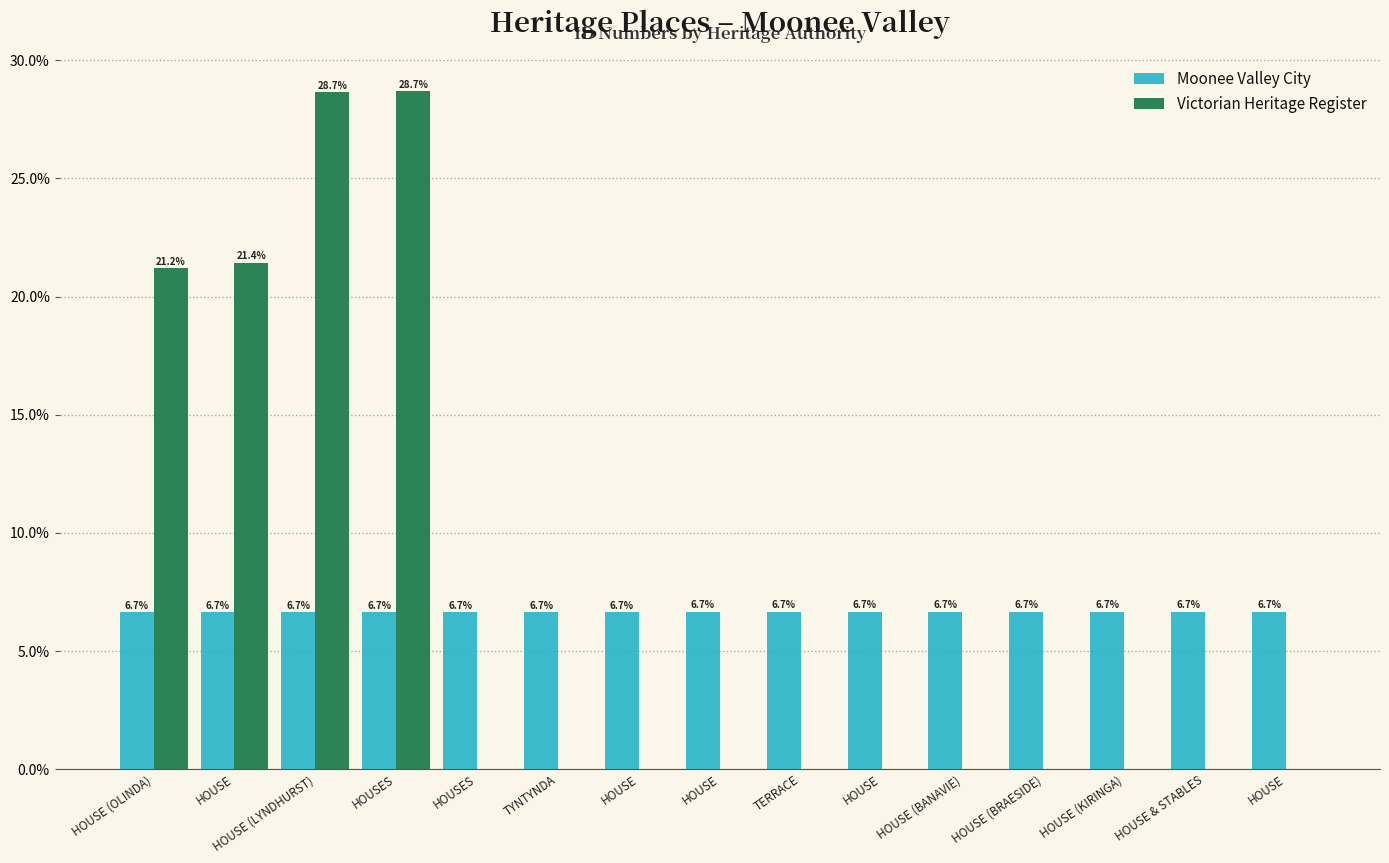

How many groups of bars are there?

15